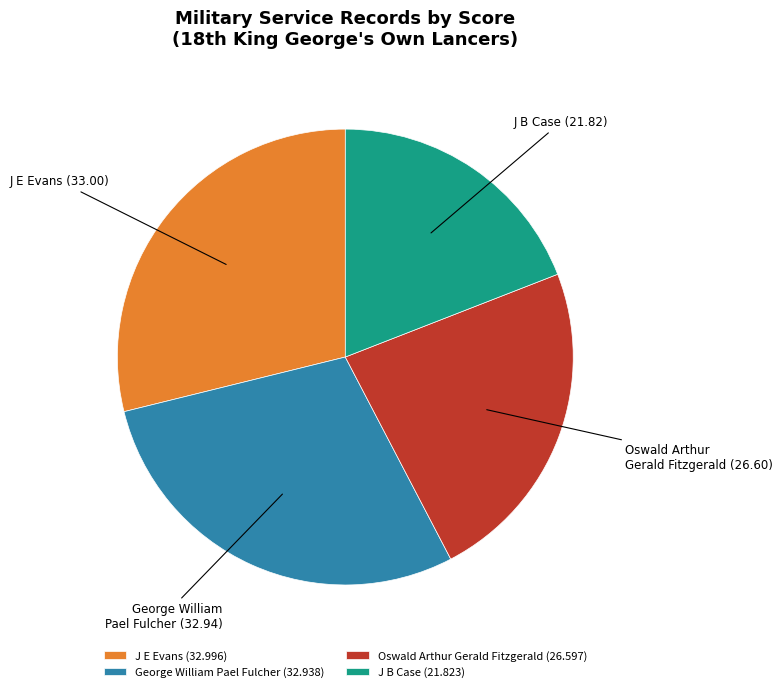

Is the sum of J B Case (21.823) and J E Evans (32.996) greater than half?

No